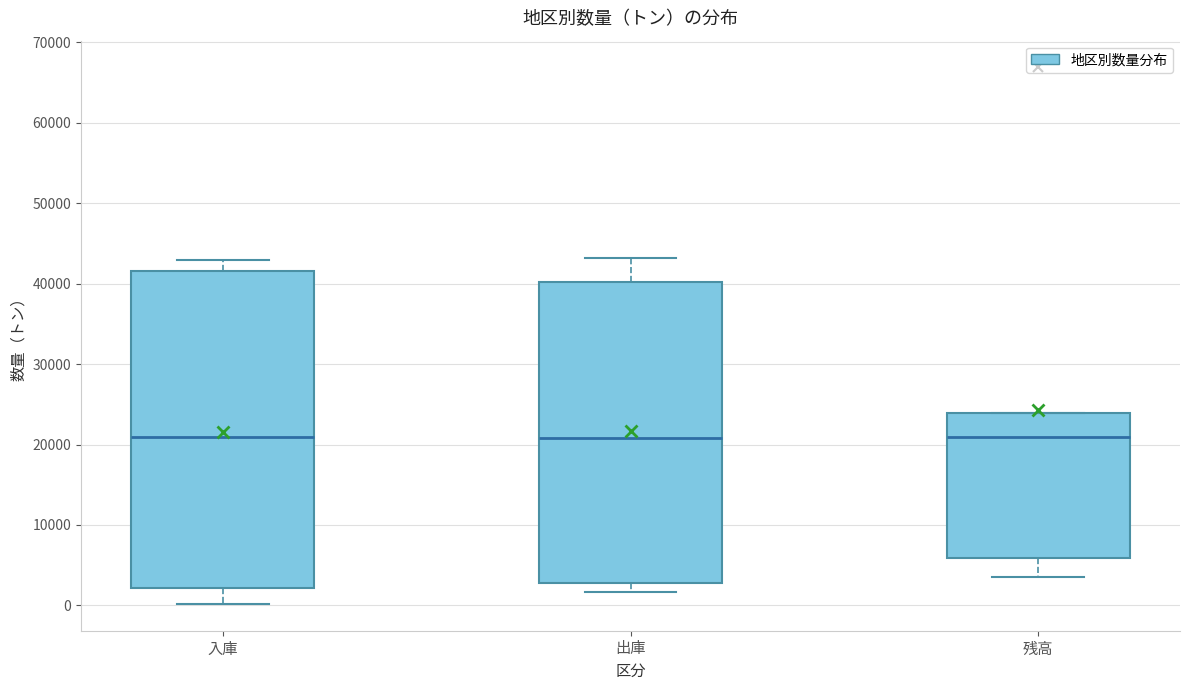

Where is the lower edge of the box for 出庫 on the y-axis? The values are not printed on the chart, so give them approximately, as read against the axis.

3000